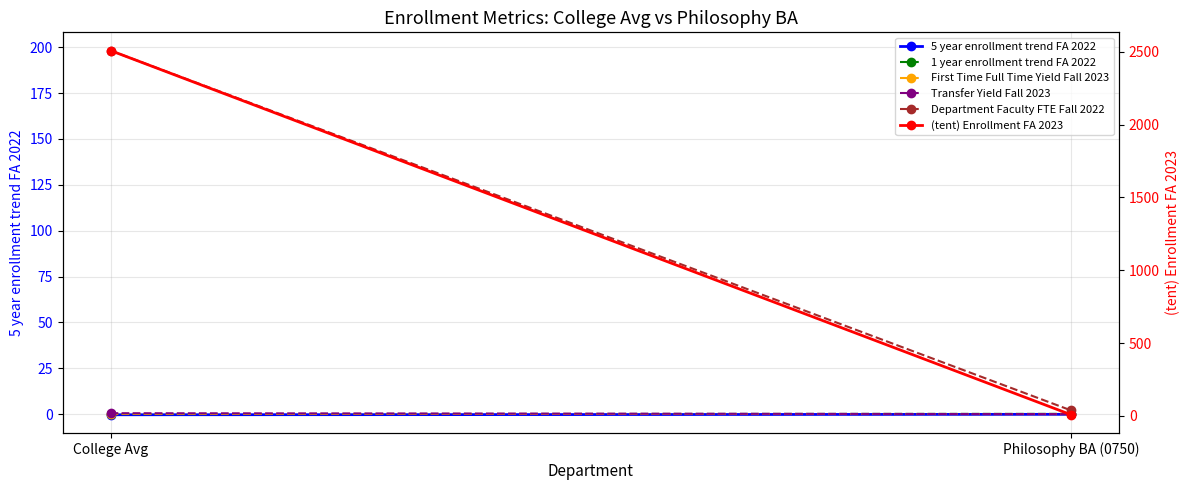

Between Philosophy BA (0750) and College Avg, which is larger?

Philosophy BA (0750)